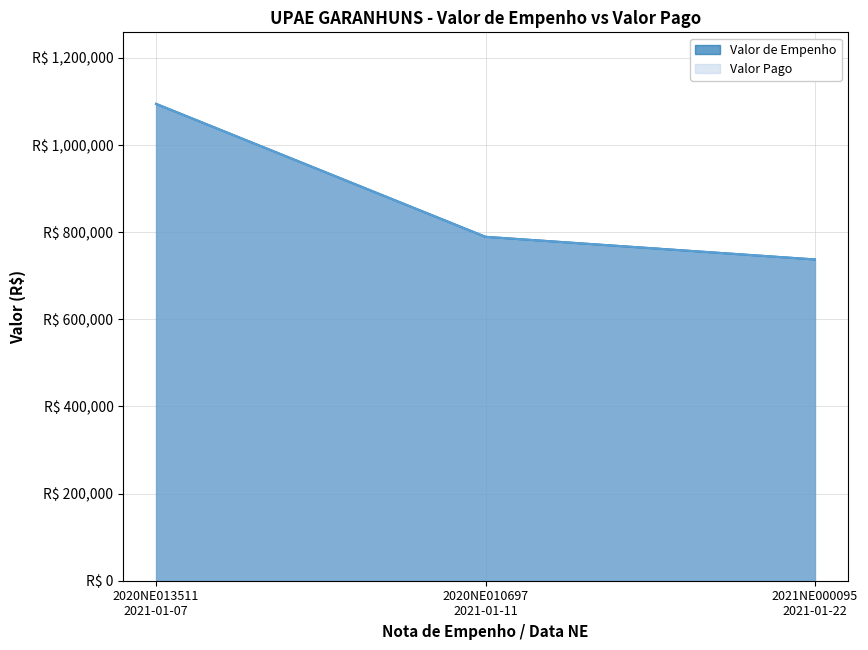

How many values in the Valor de Empenho series are below 789500?

1